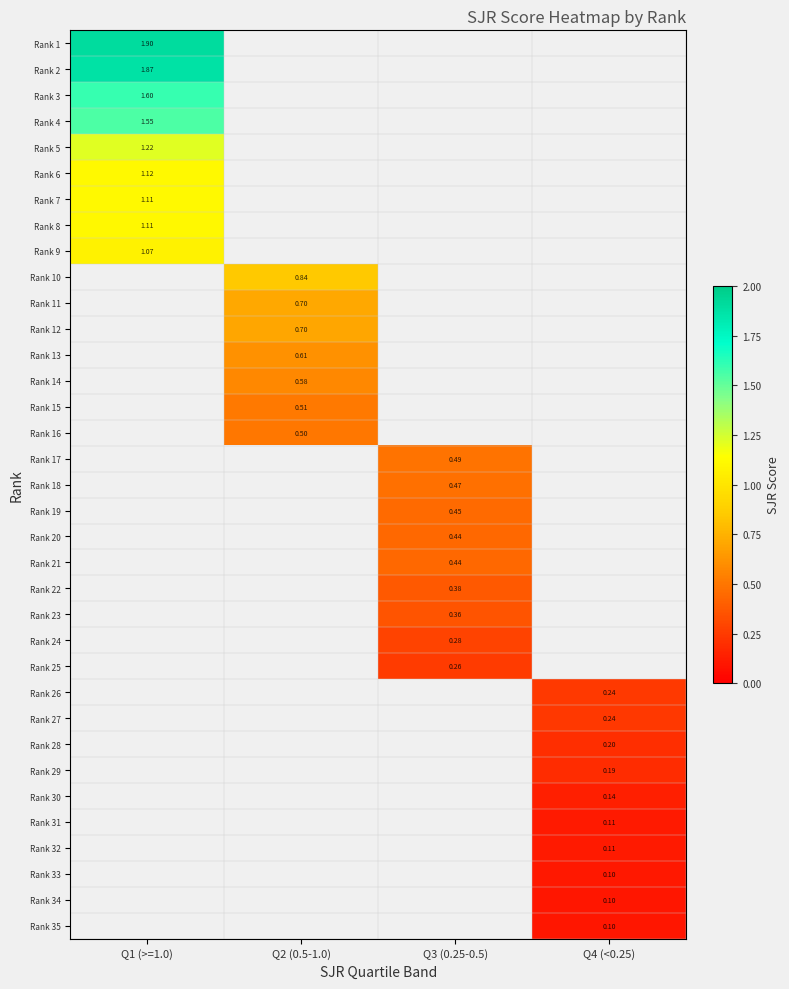

What is the smallest value displayed?

0.1